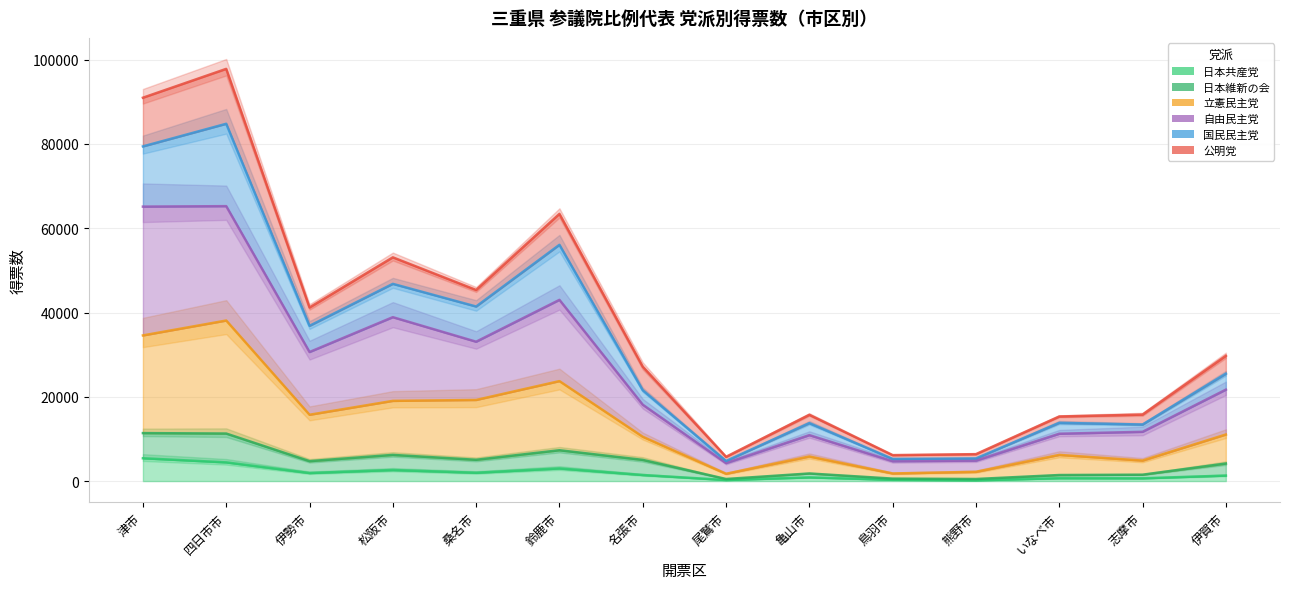

What is the spread (max minus min) of values at 津市?

85554.3